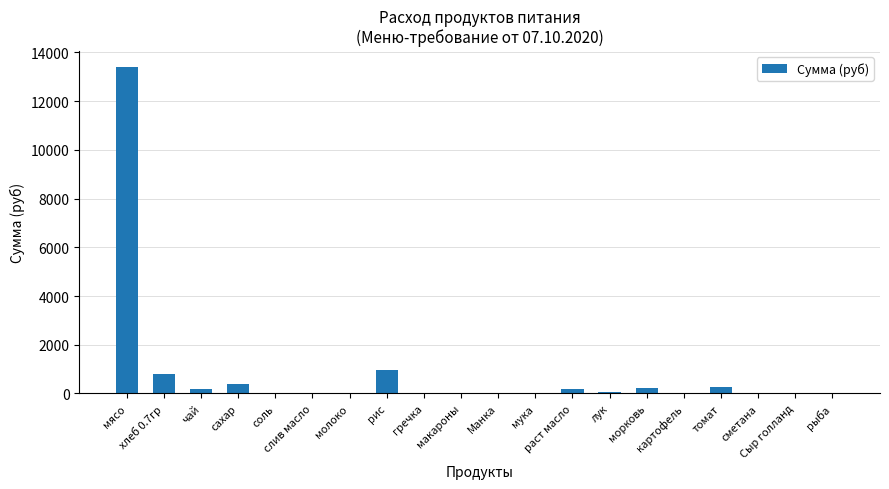

What is the greatest value displayed?

13398.0